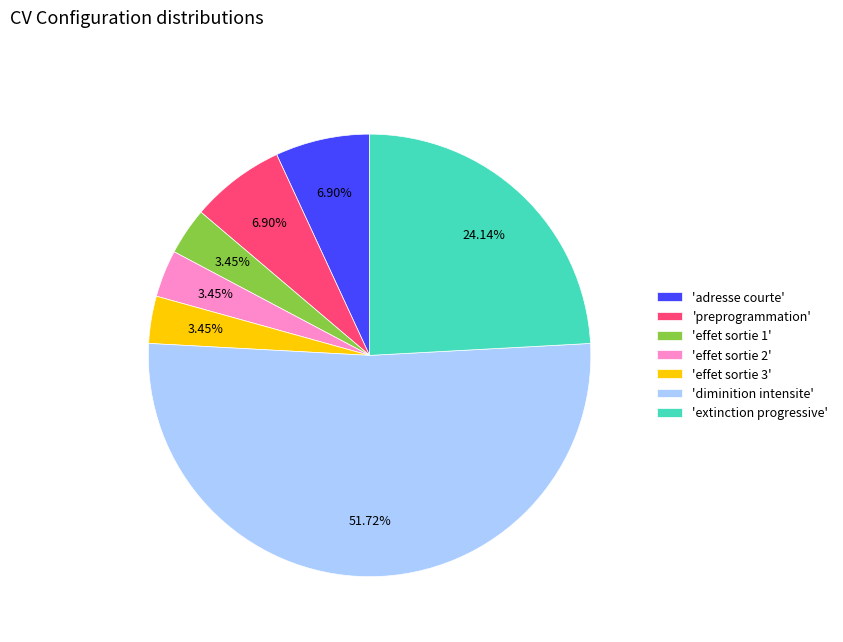

Which category has the biggest portion of the pie?

'diminition intensite'